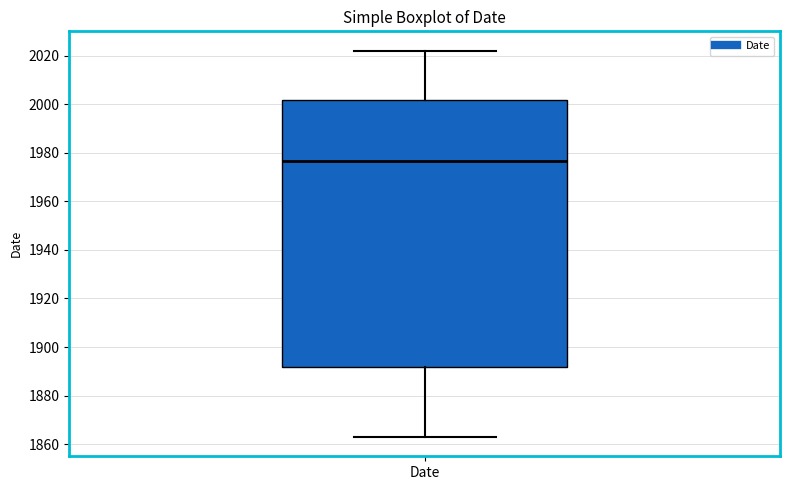

Transcribe this box plot: give where the median line is, the range the box spans, and where the two whiskers end, as read against the y-axis. The values are not printed on the chart, so give them approximately, as read against the axis.

median 1976, box 1892 to 2002, whiskers 1864 to 2022